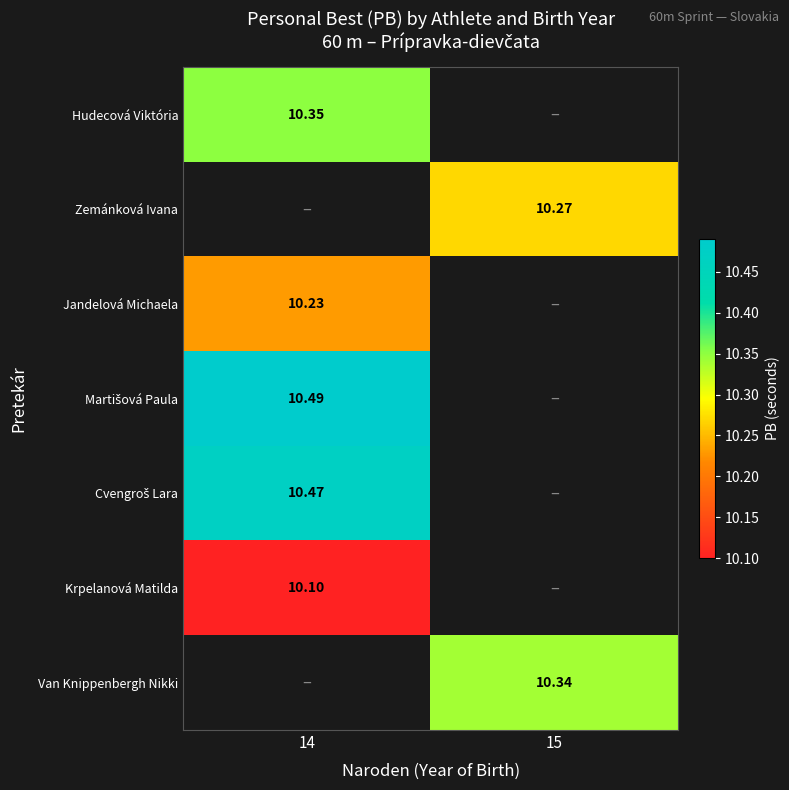

At how many categories does at least one series exceed 10?

2